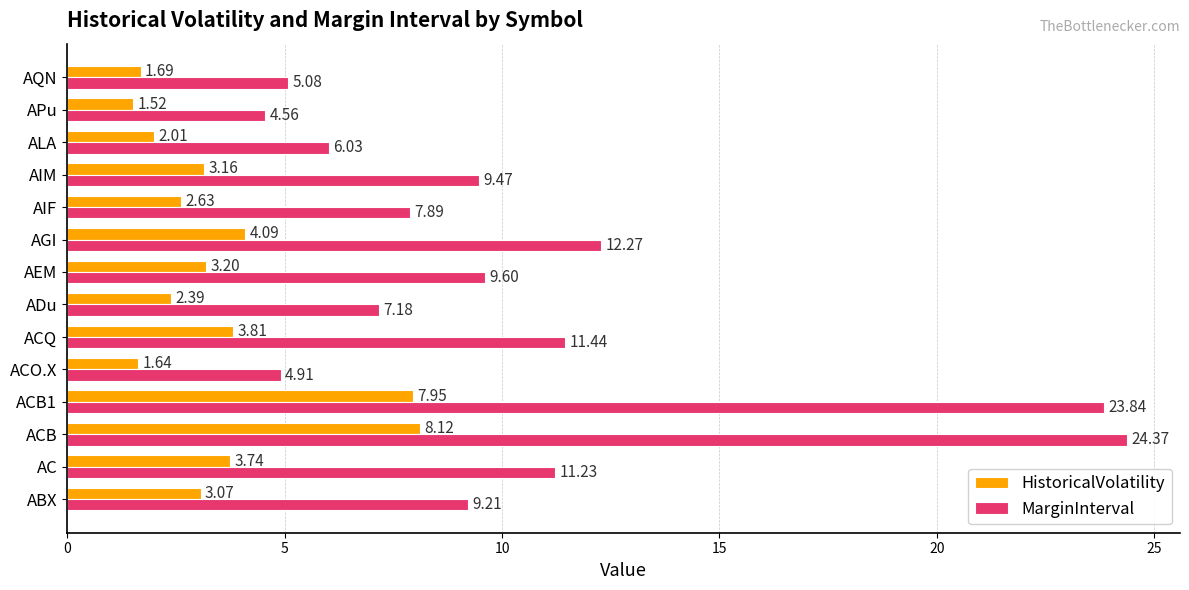

At which category is the sum across all series the highest?

ACB